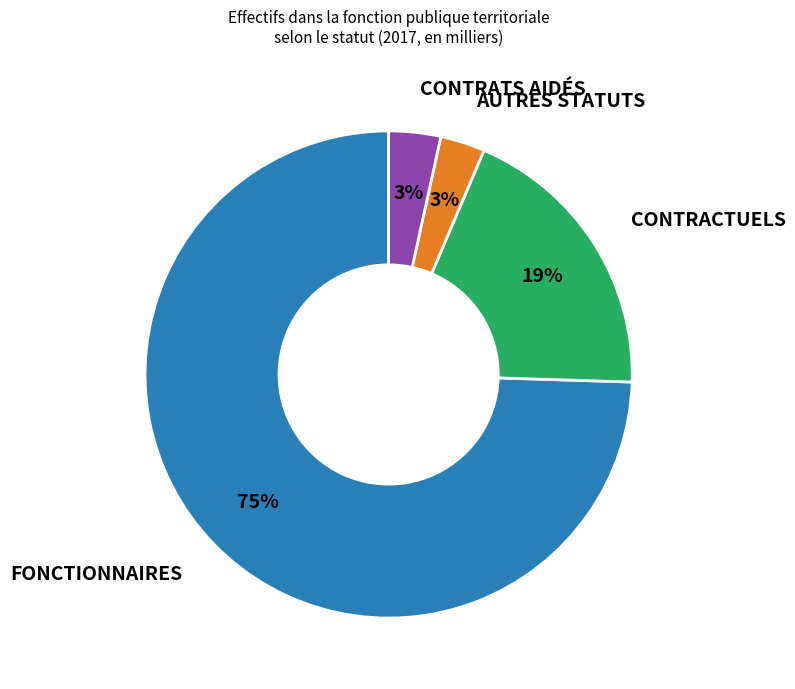

To the nearest percent, what is the difference between the largest and smallest slice percentages?

72%